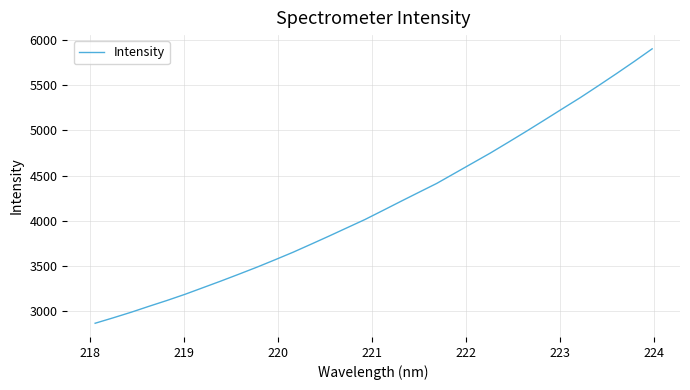

What is the maximum value shown in the chart?

5899.1